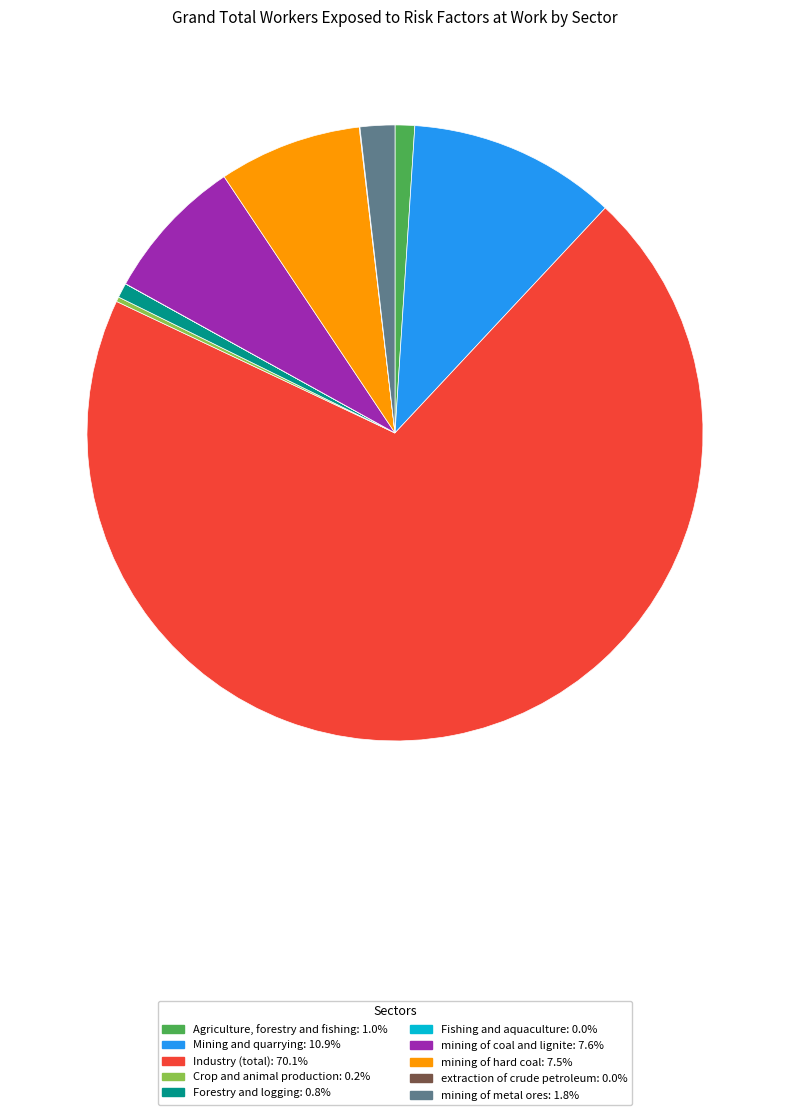

Combined, do Industry (total) and Forestry and logging account for over 50%?

Yes